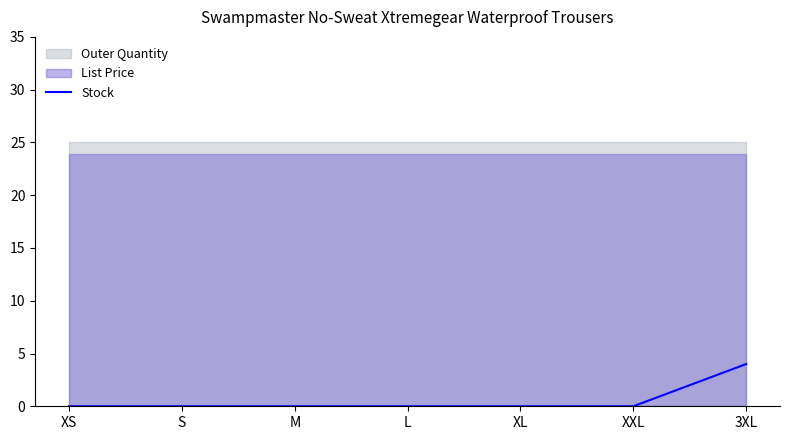

True or false: the data shows -2 at S.

False